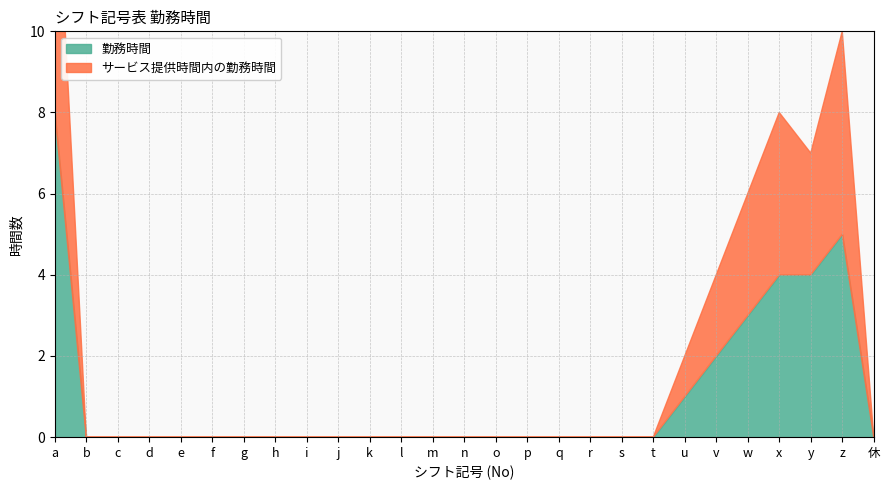

Reading right to left, list all the values displayed in this chart.

勤務時間: 0	5	4	4	3	2	1	0	0	0	0	0	0	0	0	0	0	0	0	0	0	0	0	0	0	0	8
サービス提供時間内の勤務時間: 0	5	3	4	3	2	1	0	0	0	0	0	0	0	0	0	0	0	0	0	0	0	0	0	0	0	7